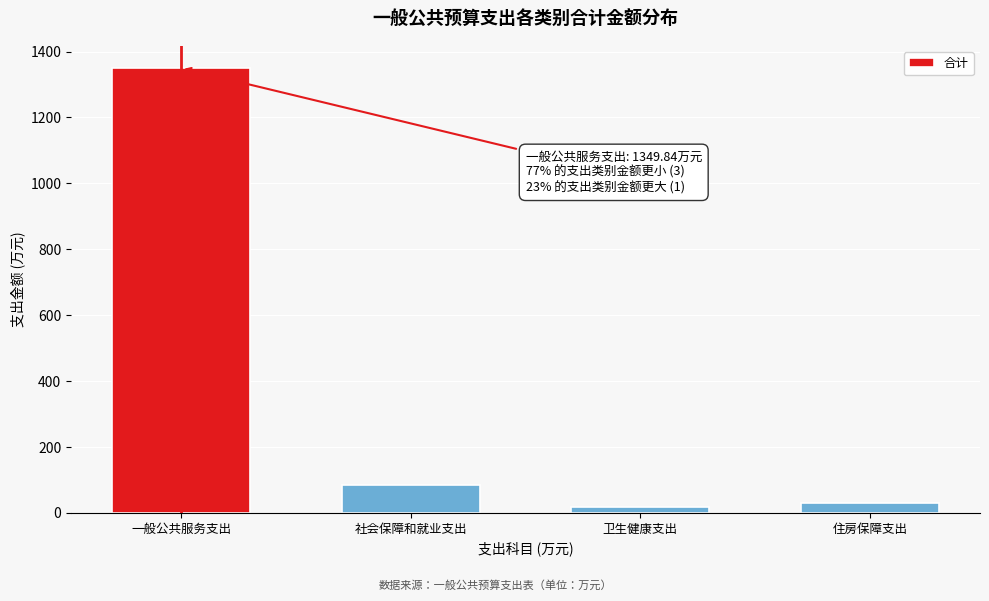

Reading right to left, what are all the values shown in this chart?

住房保障支出=30.0	卫生健康支出=18.4	社会保障和就业支出=85.7	一般公共服务支出=1349.8